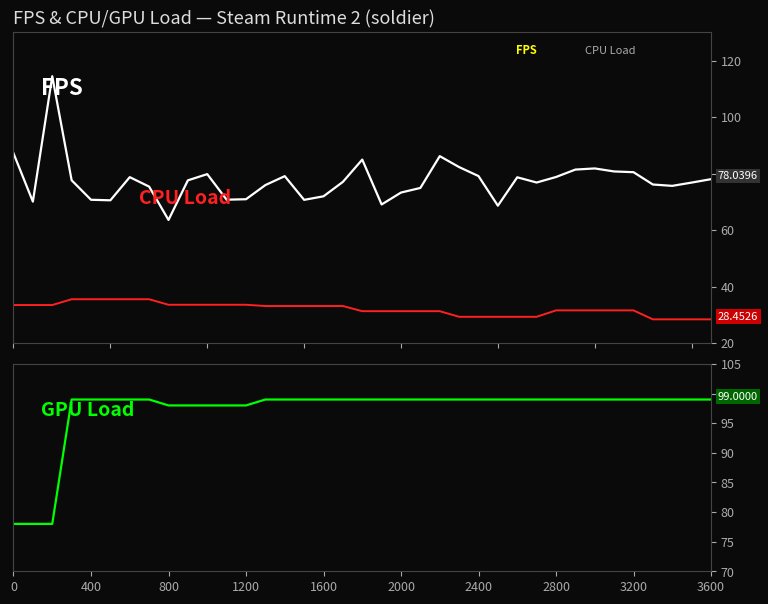

What is the total value across all series at 10?

211.4